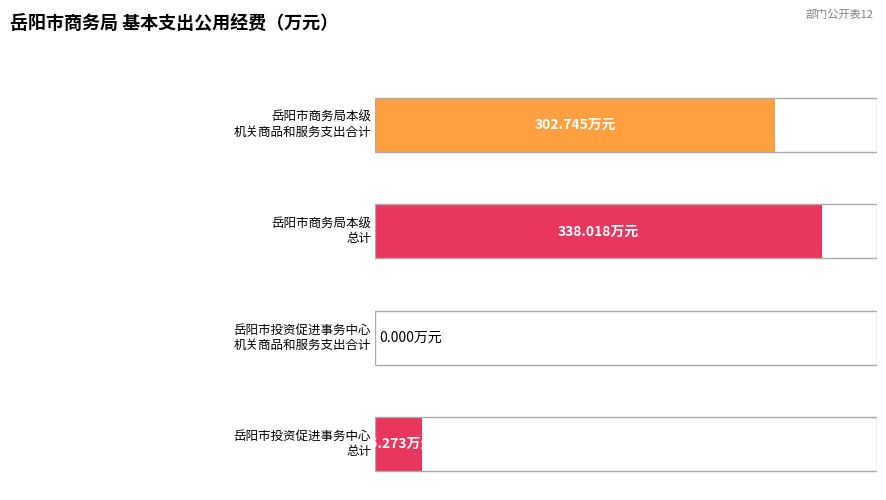

List the series in order of their peak value, highest first.

总计, 机关商品和服务支出合计